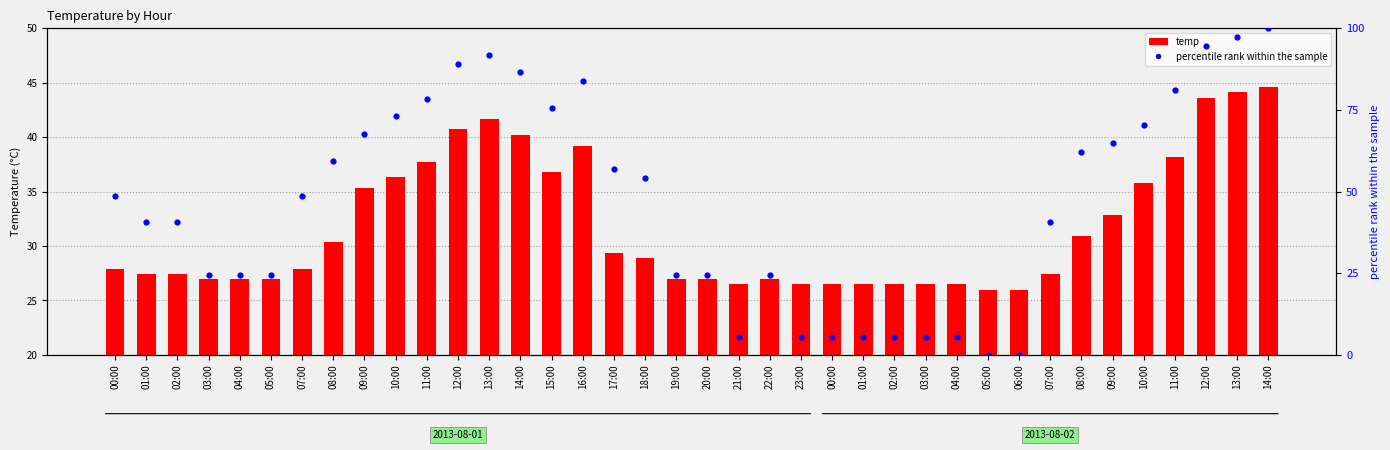

At which category is the sum across all series the highest?

14:00